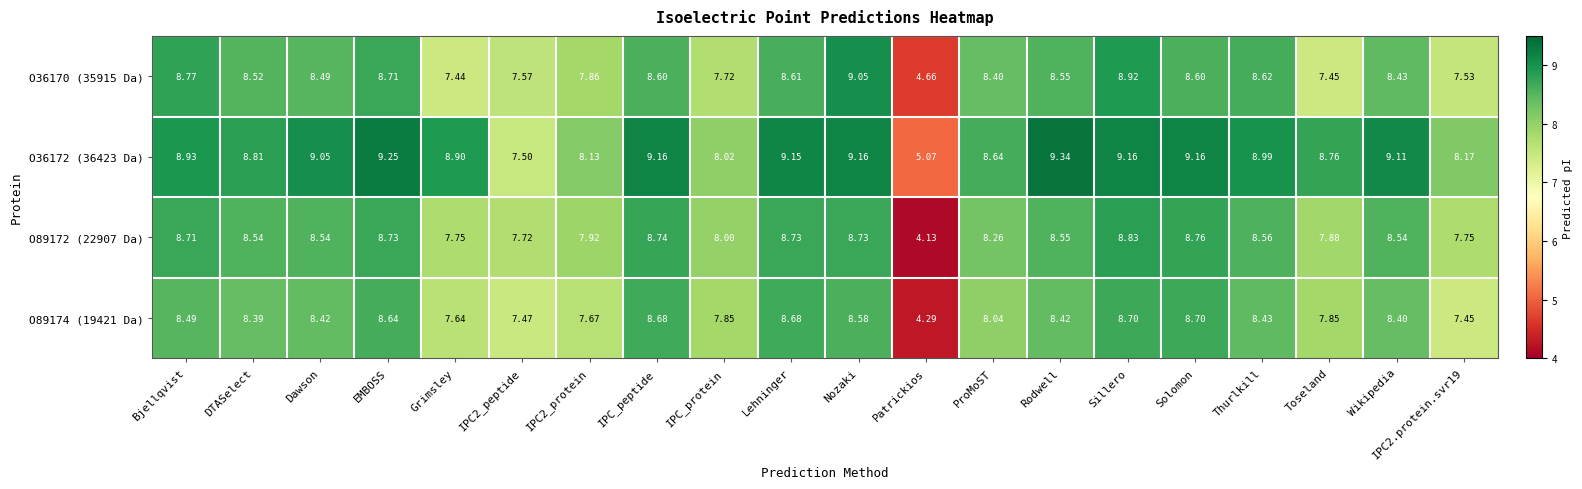

Which series has the largest range (max minus min)?

O89172 (22907 Da)